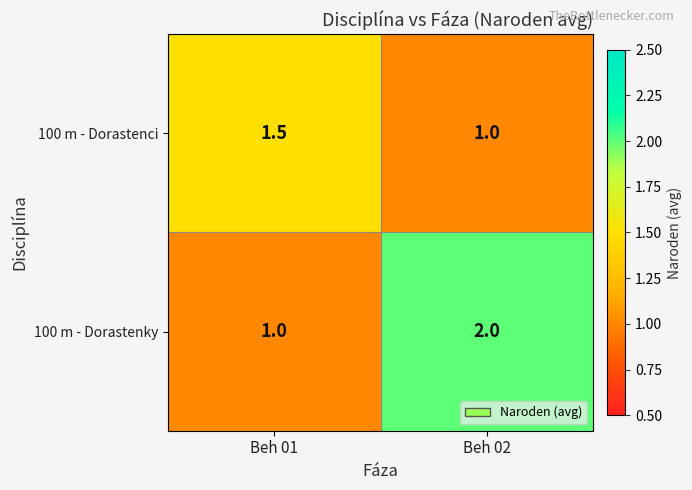

Is it true that 100 m - Dorastenci equals 1.0 at Beh 02?

True